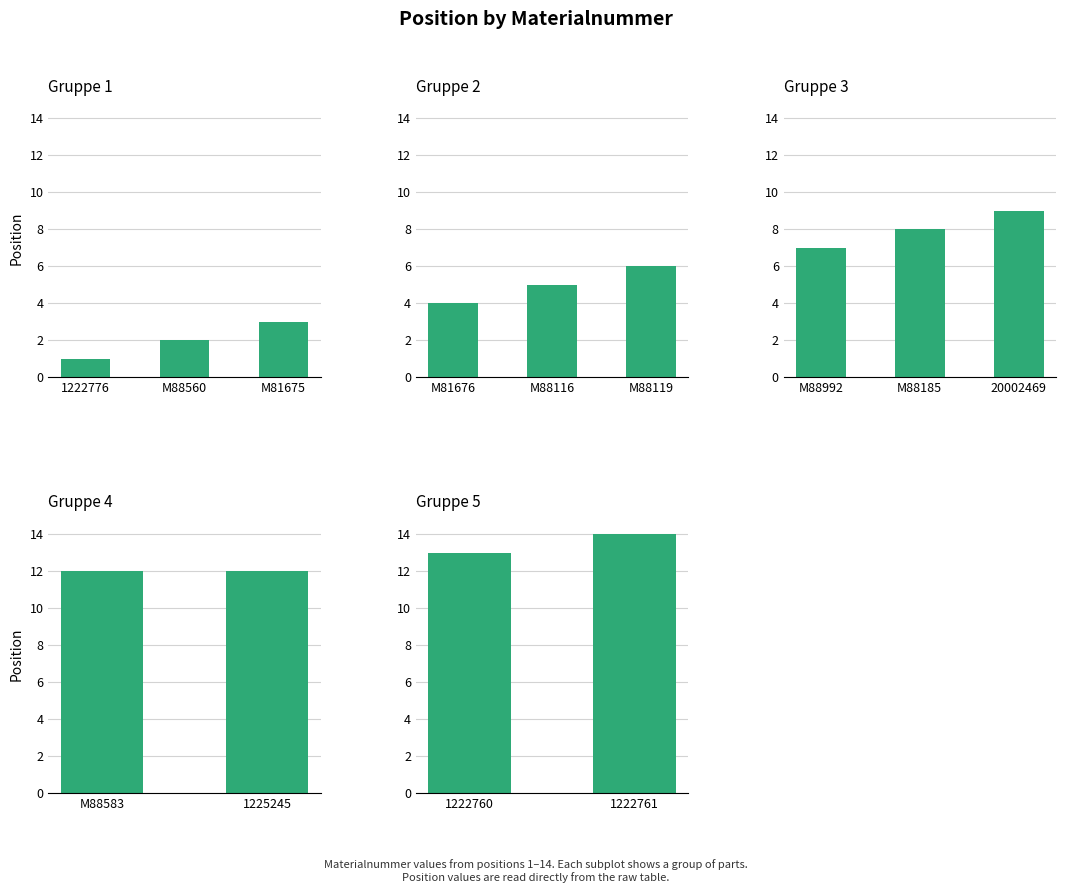

How many data points does each series have?

13